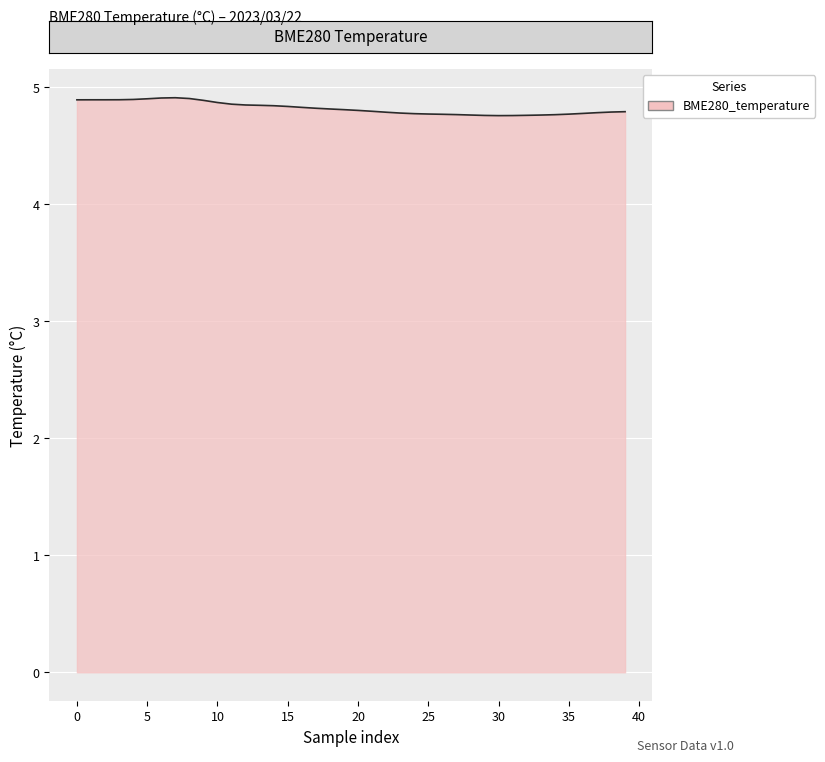

What is the smallest value displayed?

4.8